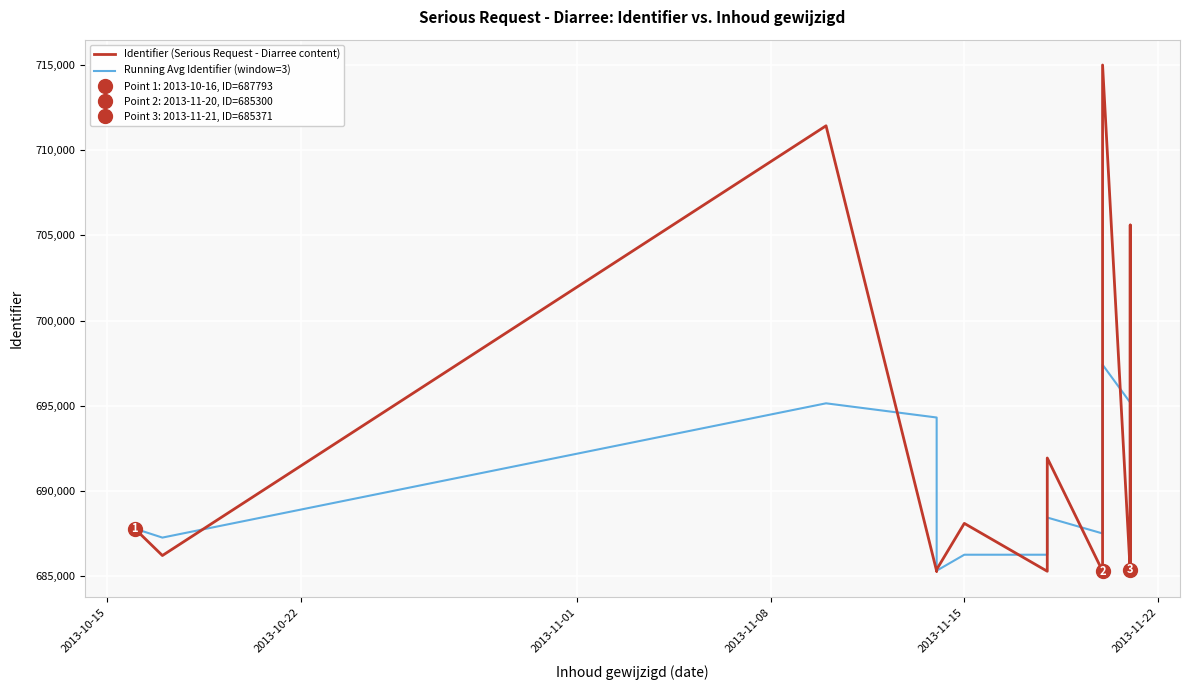

How many distinct data groups are displayed?

2